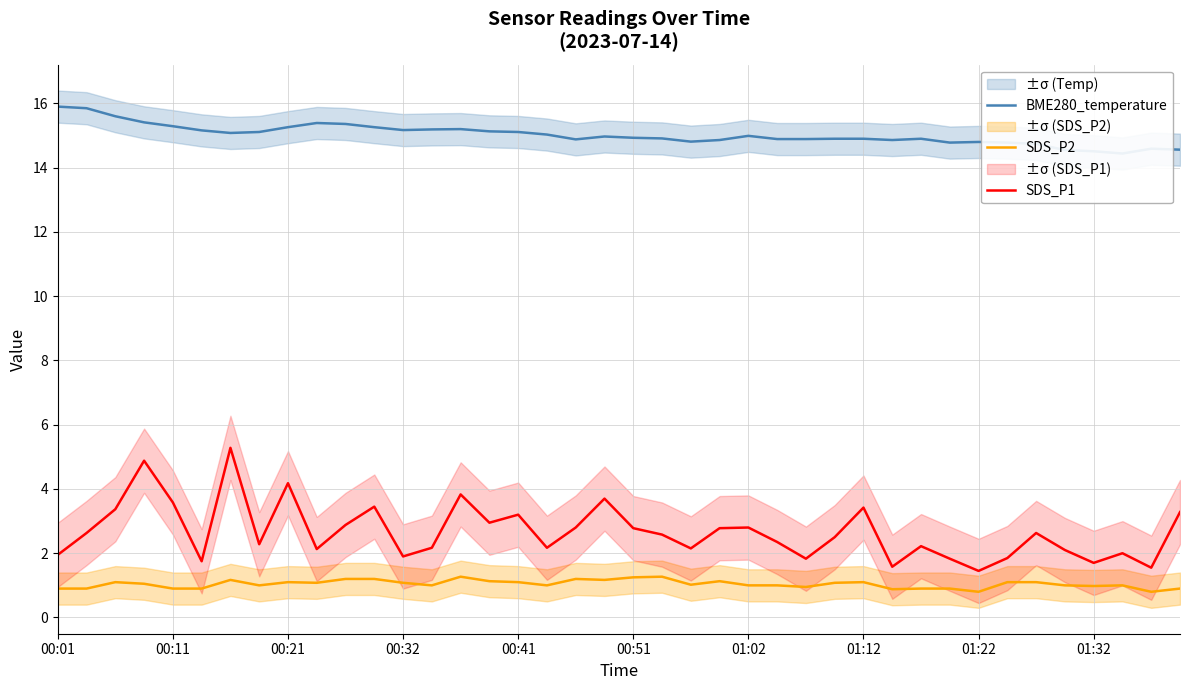

Reading right to left, what are all the values shown in this chart?

BME280_temperature: 14.6	14.6	14.4	14.5	14.6	14.7	14.8	14.8	14.8	14.9	14.9	14.9	14.9	14.9	14.9	15.0	14.9	14.8	14.9	14.9	15.0	14.9	15.0	15.1	15.1	15.2	15.2	15.2	15.3	15.4	15.4	15.3	15.1	15.1	15.2	15.3	15.4	15.6	15.8	15.9
SDS_P2: 0.9	0.8	1.0	1.0	1.0	1.1	1.1	0.8	0.9	0.9	0.9	1.1	1.1	0.9	1.0	1.0	1.1	1.0	1.3	1.2	1.2	1.2	1.0	1.1	1.1	1.3	1.0	1.1	1.2	1.2	1.1	1.1	1.0	1.2	0.9	0.9	1.1	1.1	0.9	0.9
SDS_P1: 3.3	1.6	2.0	1.7	2.1	2.6	1.9	1.4	1.8	2.2	1.6	3.4	2.5	1.8	2.4	2.8	2.8	2.1	2.6	2.8	3.7	2.8	2.2	3.2	3.0	3.8	2.2	1.9	3.5	2.9	2.1	4.2	2.3	5.3	1.8	3.6	4.9	3.4	2.6	1.9